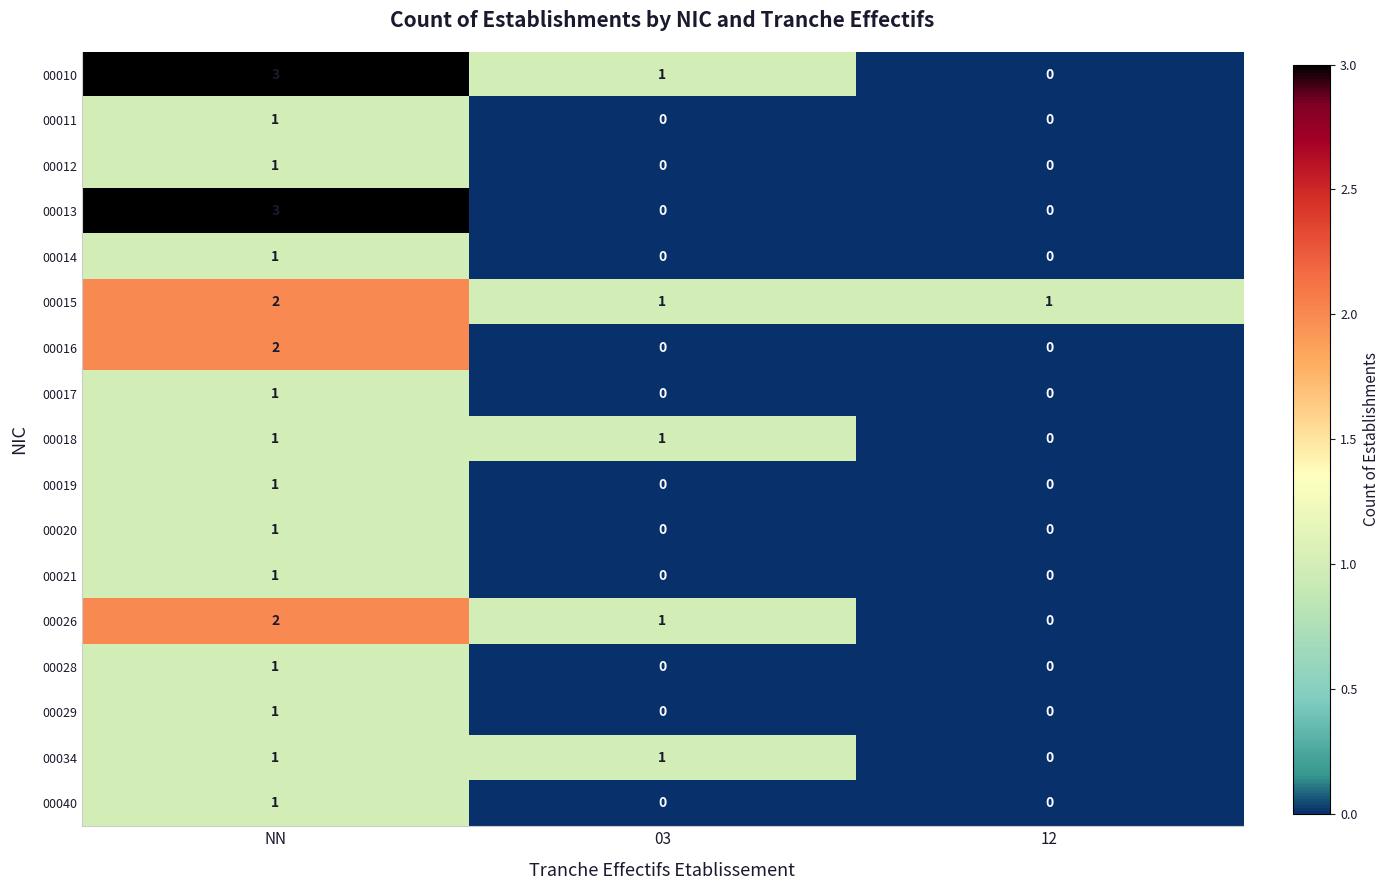

Count the 00028 values in the range 0 to 1.

3